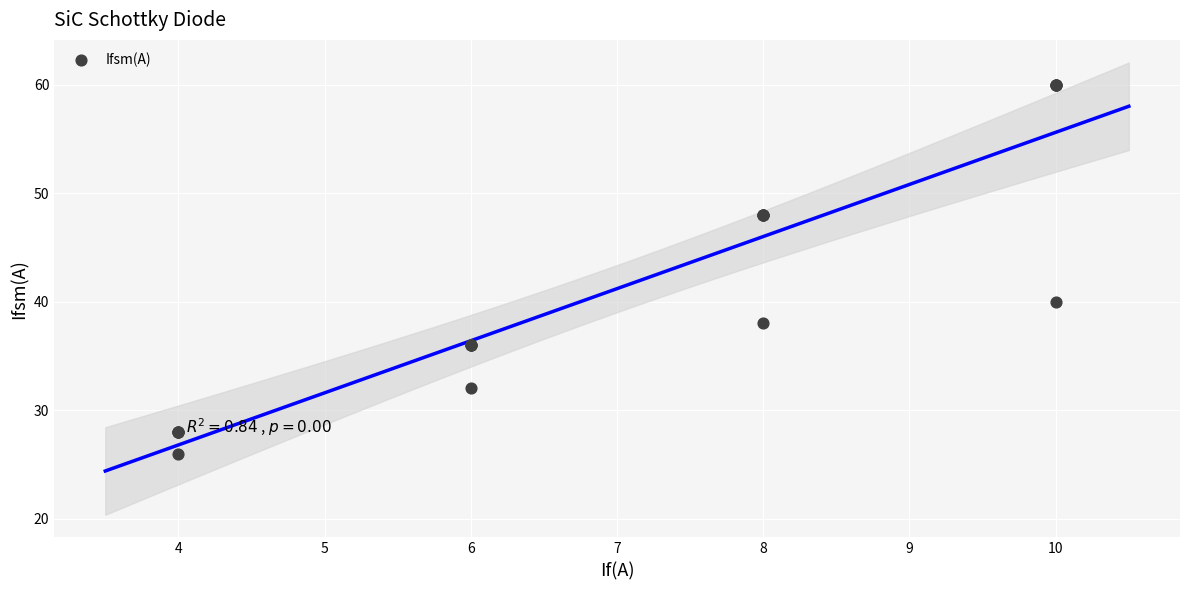

What Y value in the scatter plot is closest to 43?

40